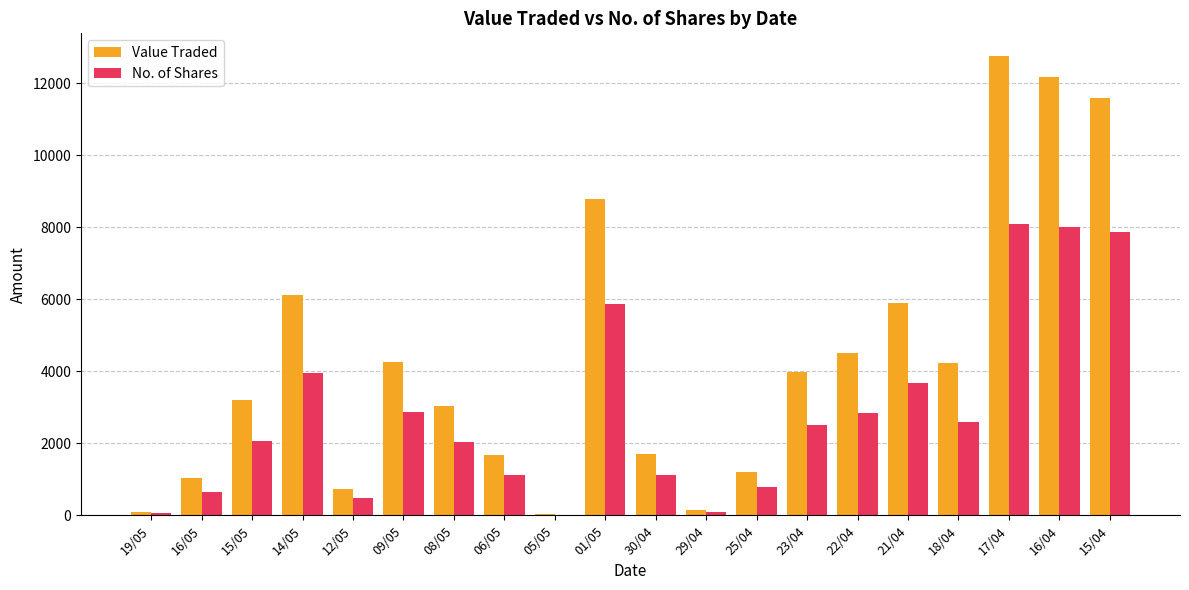

What is the sum of all Value Traded values?

87211